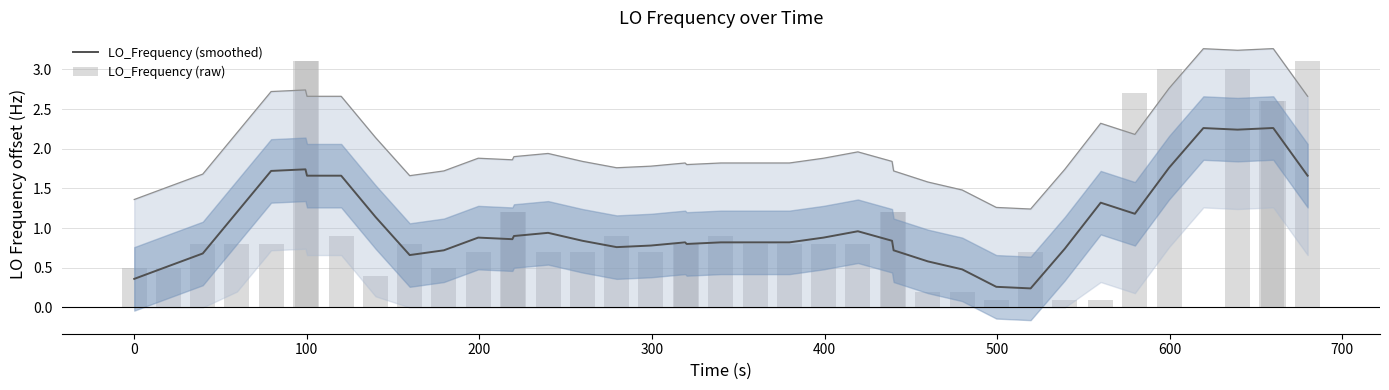

Rank the series by their average value, from lowest to highest.

LO_Frequency (smoothed), LO_Frequency (raw)